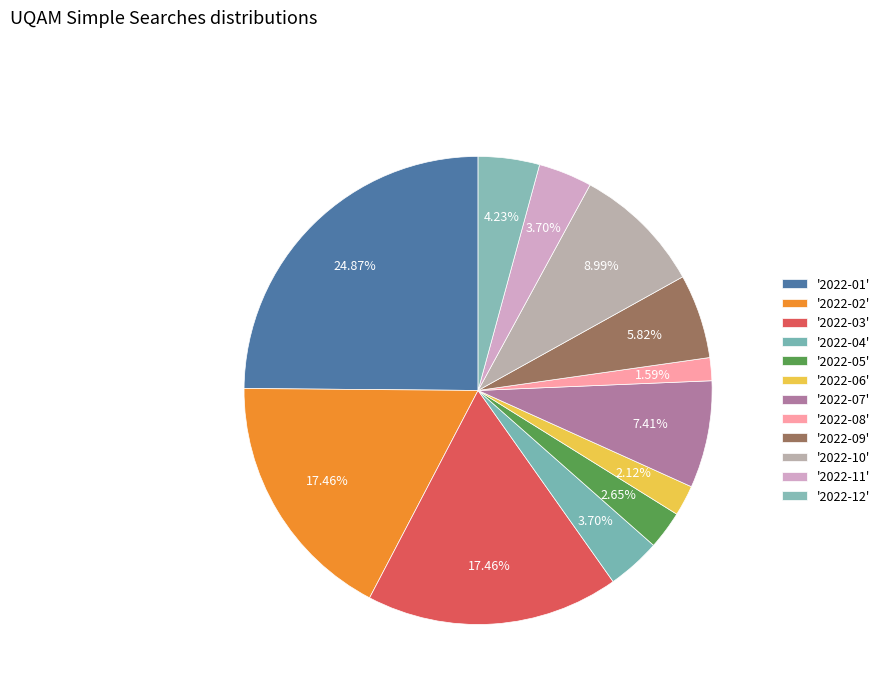

Rank the categories by value from highest to lowest.

2022-01, 2022-02, 2022-03, 2022-10, 2022-07, 2022-09, 2022-12, 2022-04, 2022-11, 2022-05, 2022-06, 2022-08